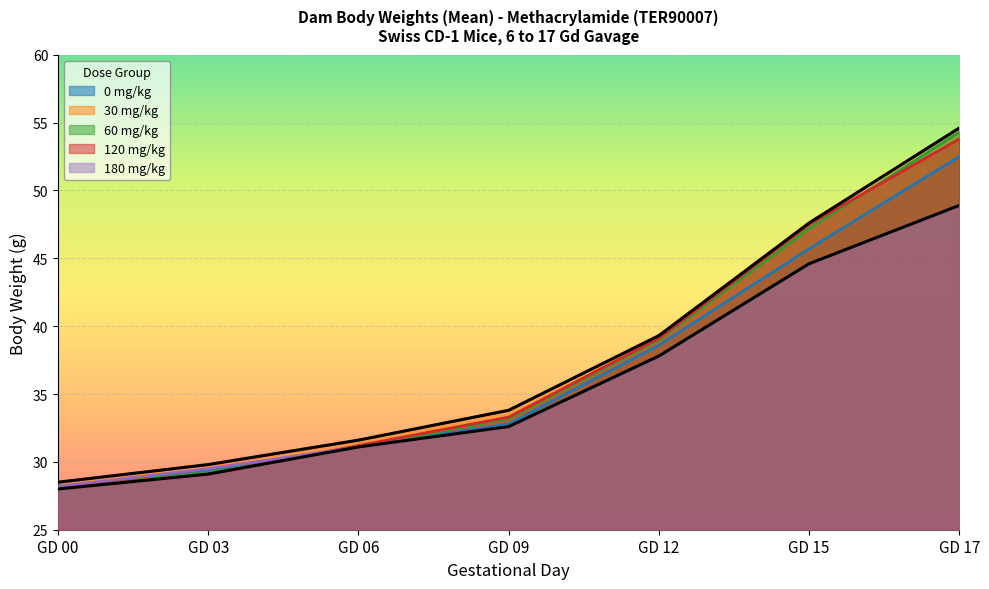

What is the sum of all 180 mg/kg values?

252.7